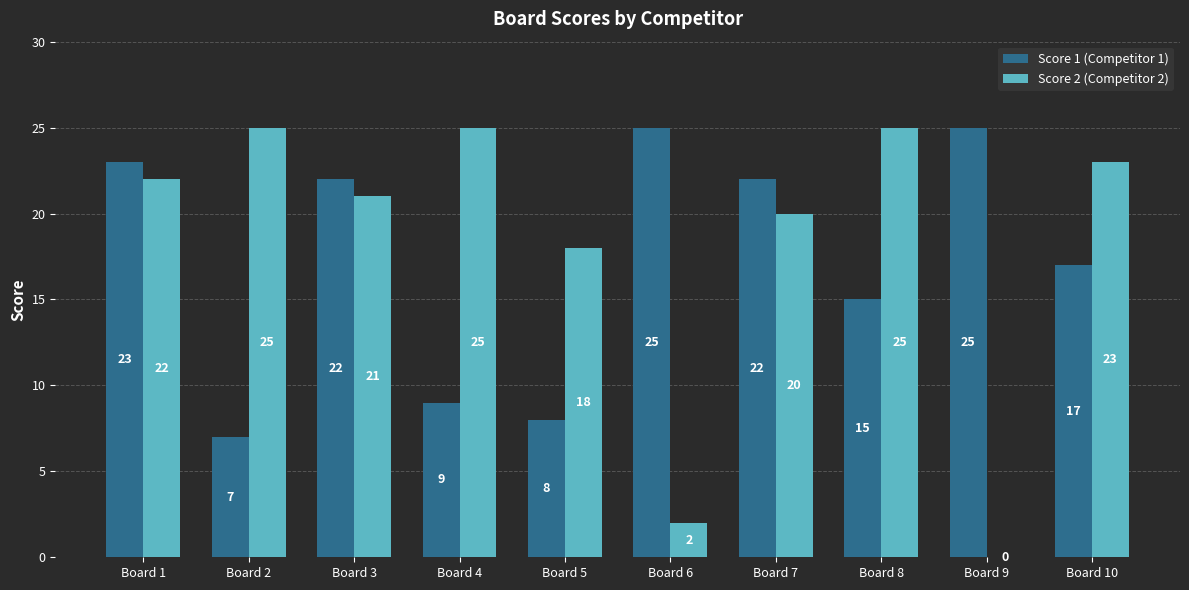

What is the sum of the Score 1 (Competitor 1) values at Board 3 and Board 8?

37